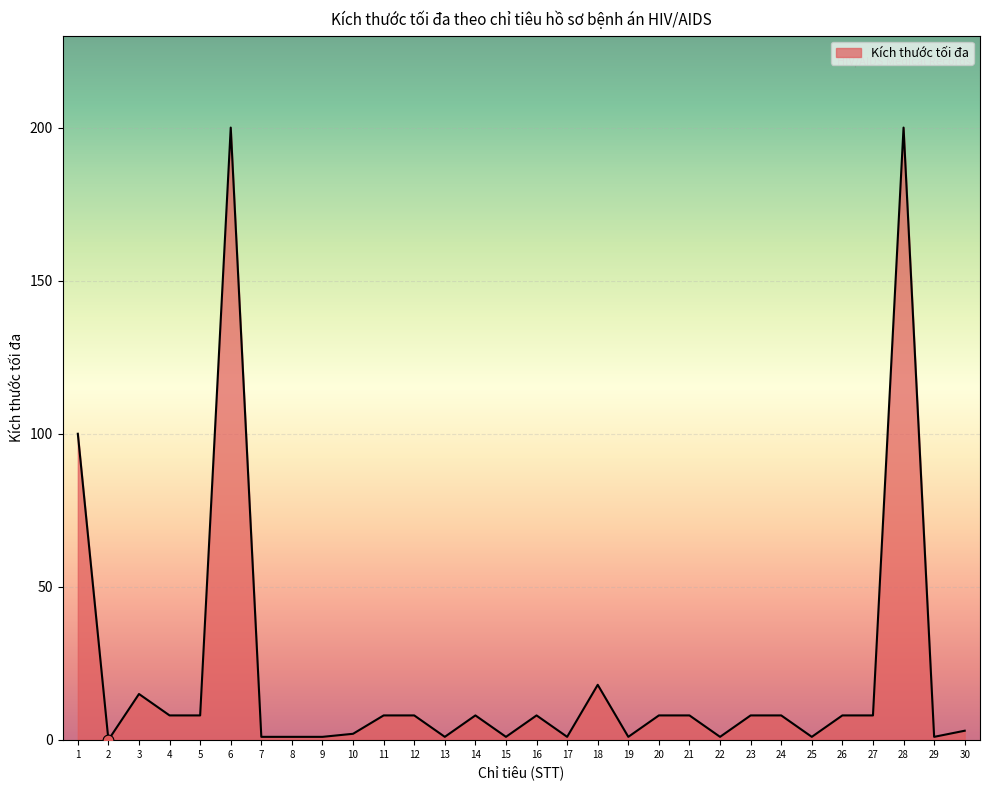

What is the maximum value shown in the chart?

200